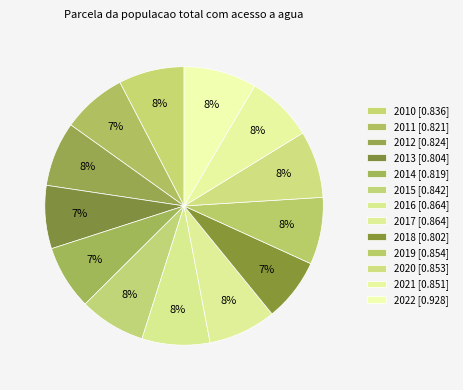

What percentage do 2010 and 2015 together represent?

15.3%